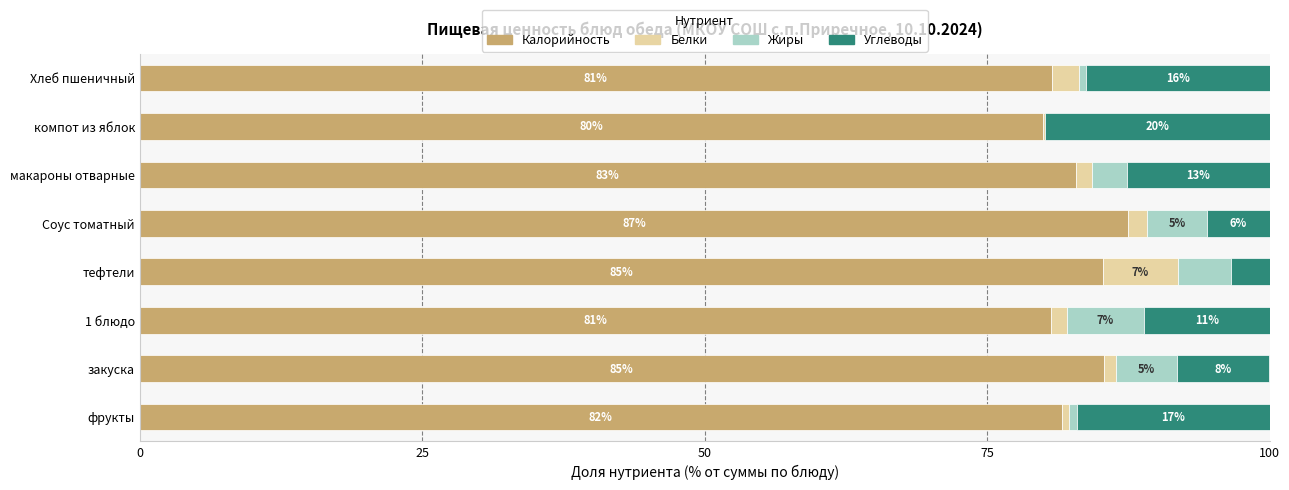

Which series has the largest total across all categories?

Калорийность